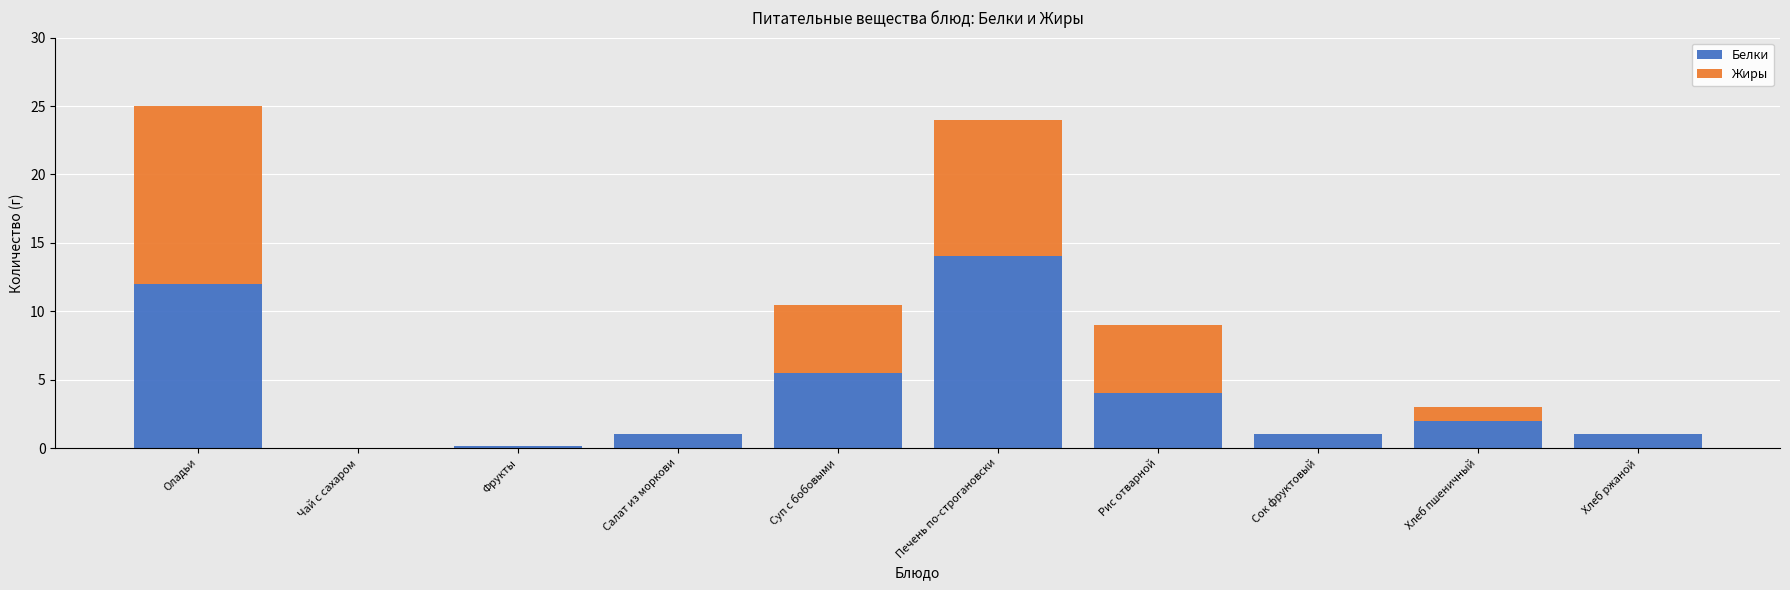

What is the total value across all series at Рис отварной?

9.0